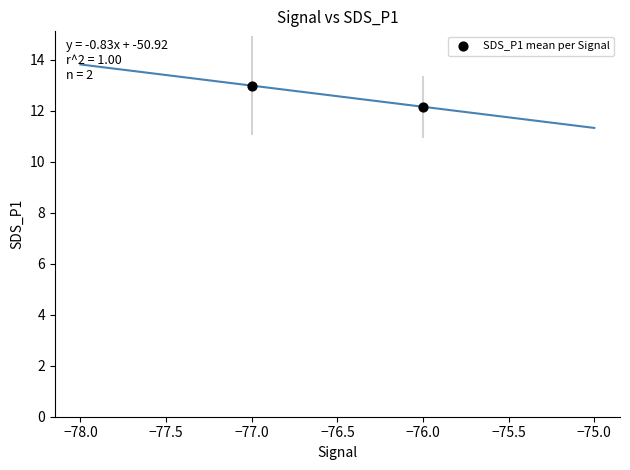

What is the average Y value?

12.6